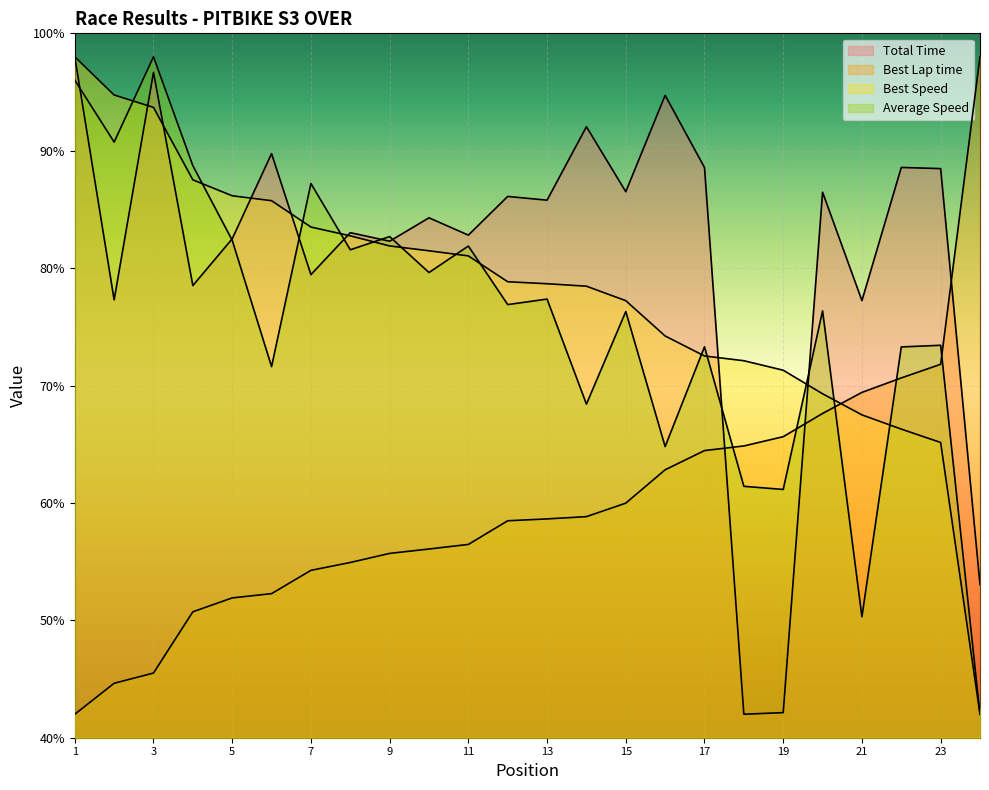

True or false: Best Lap time has a value of 98.2 at MELOTTO MATTIA.

False